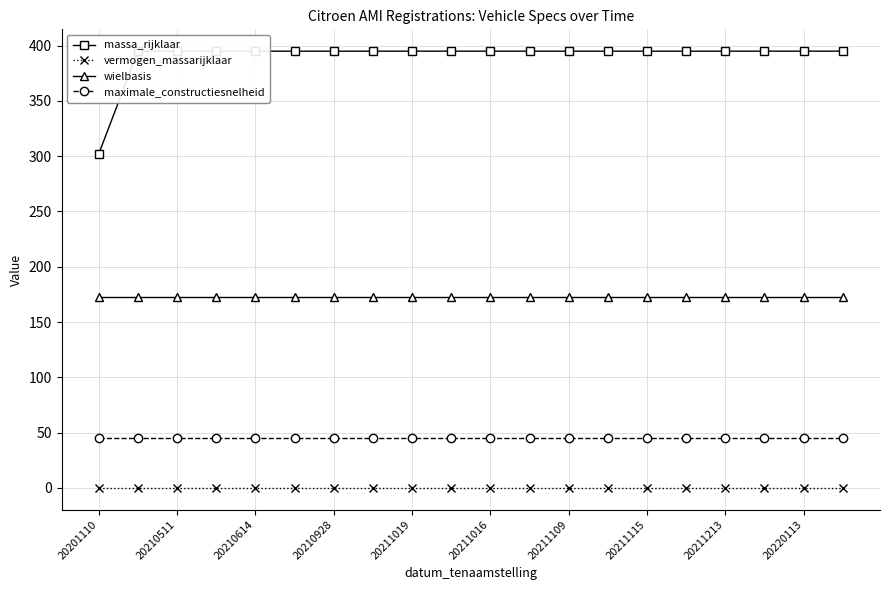

What is the difference between the maximum and minimum values in the massa_rijklaar series?

93.0